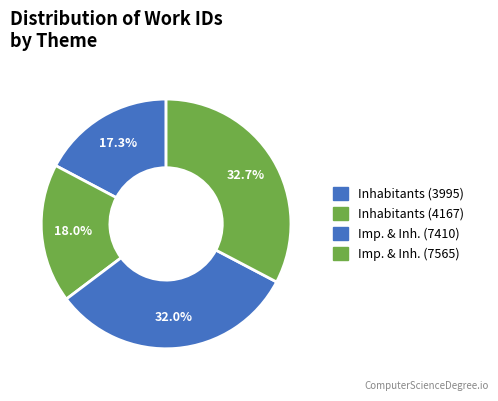

Count the number of slices in the pie.

4